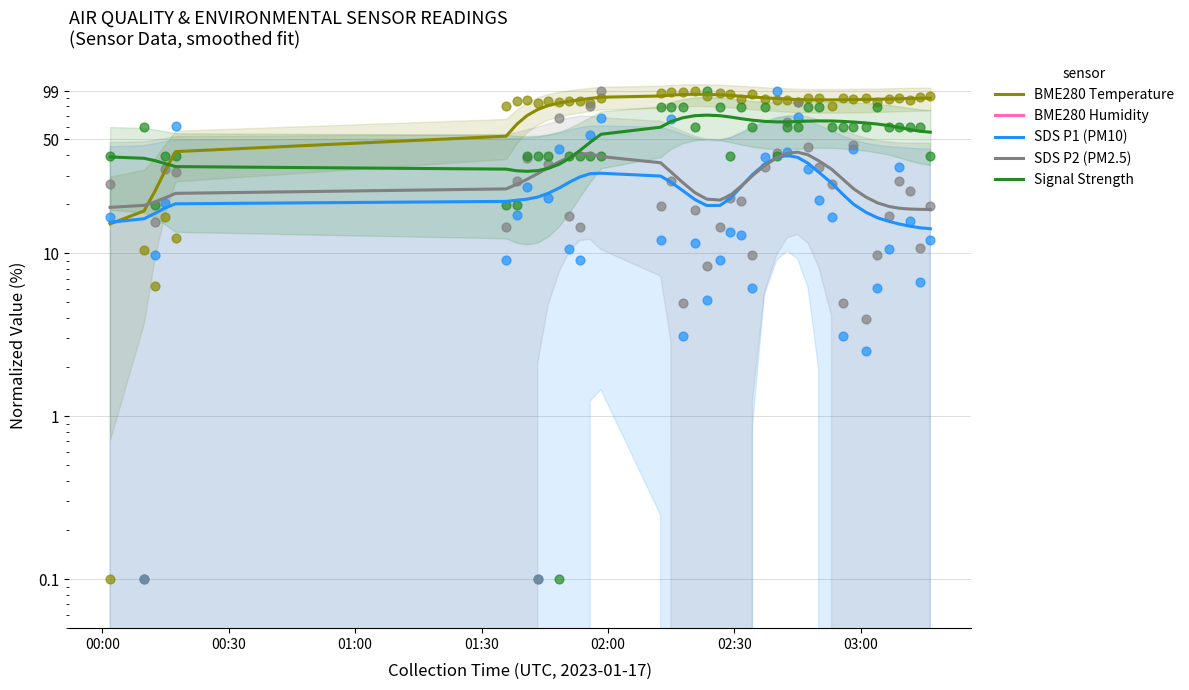

Is the value of BME280 Humidity at 24 greater than the value of SDS P2 (PM2.5) at 16?

No